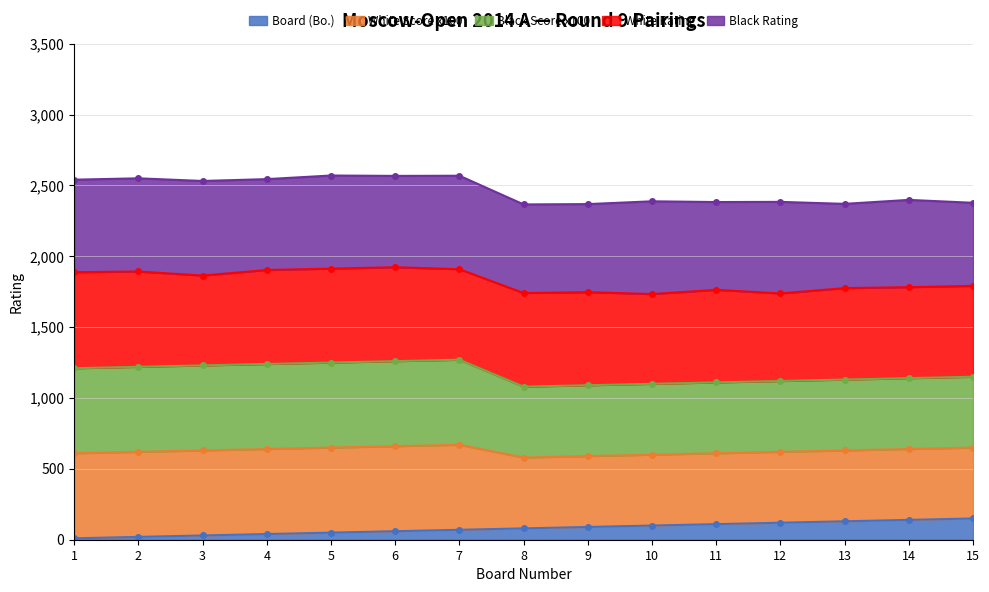

True or false: White Score and White Rating cross at least once.

False